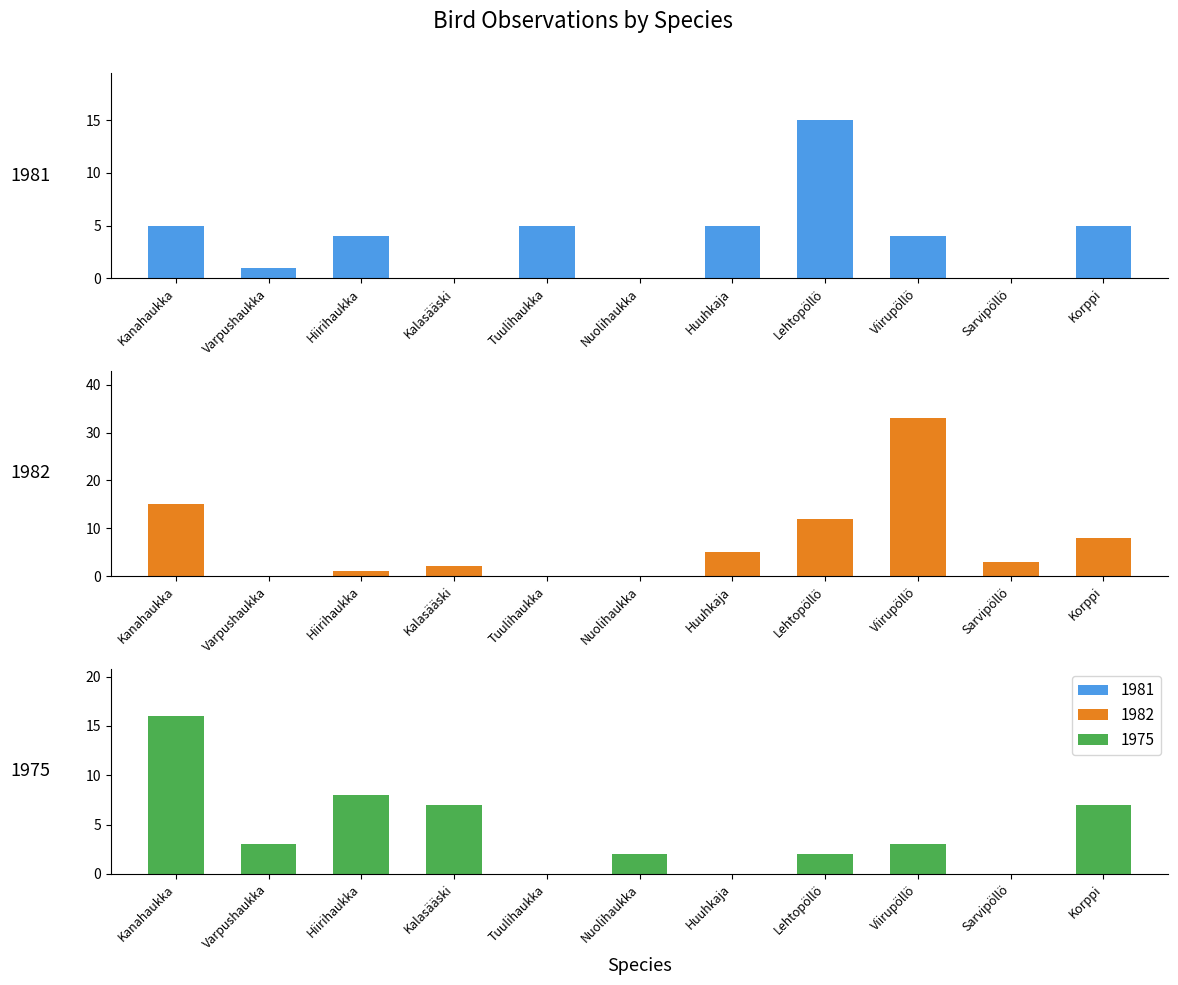

Where does the 1982 series first go above 1?

Kanahaukka